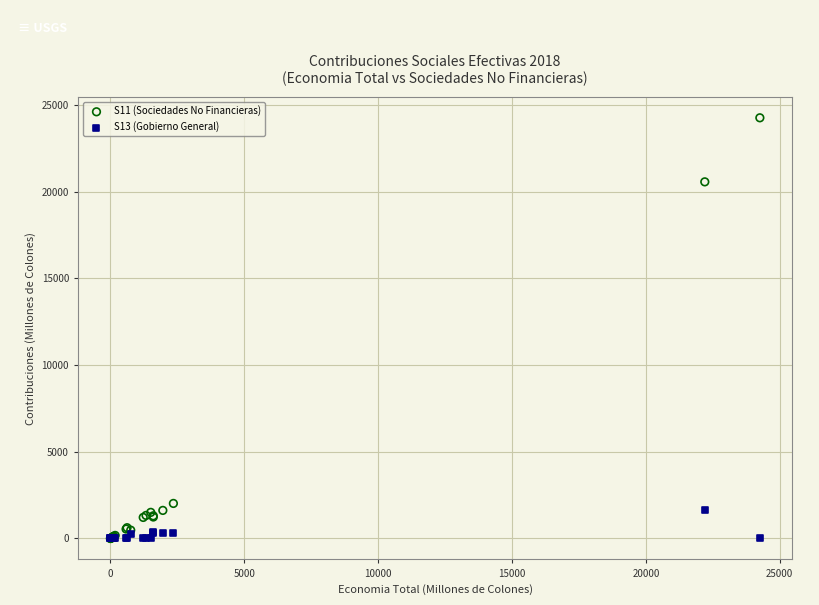

Which series has the widest spread of Y values?

S11 (Sociedades No Financieras)